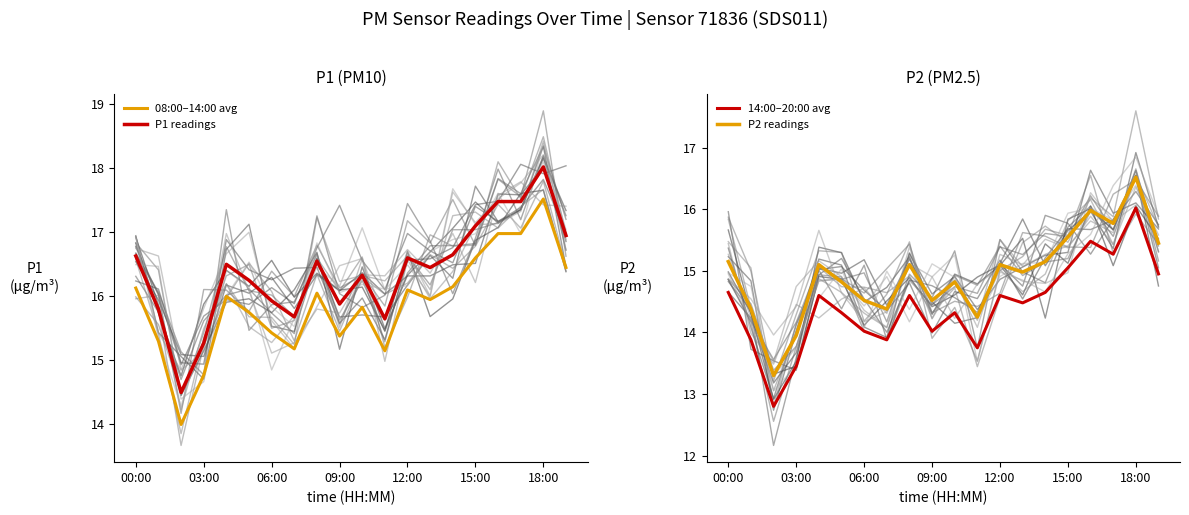

How many values in the 14:00–20:00 avg series exceed 14?

15